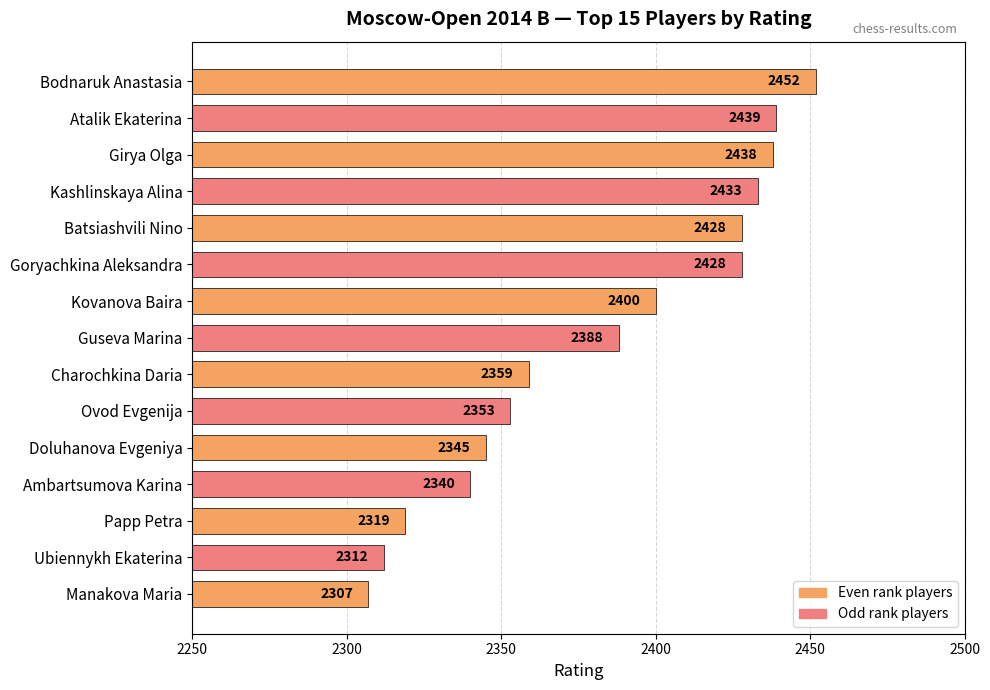

At which label is the value closest to 2379?

Guseva Marina